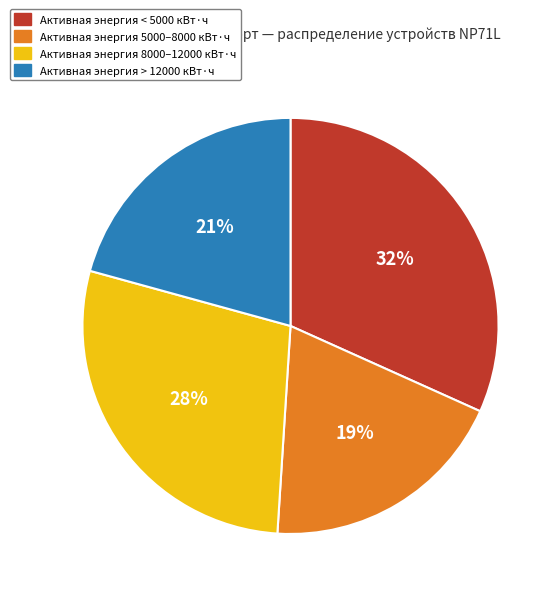

True or false: Активная энергия 8000–12000 кВт·ч accounts for 34% of the total.

False